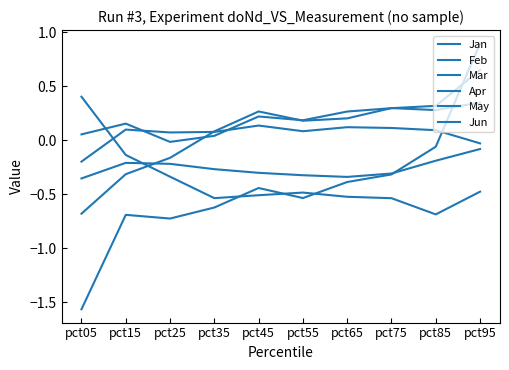

Does the chart have visible grid lines?

No